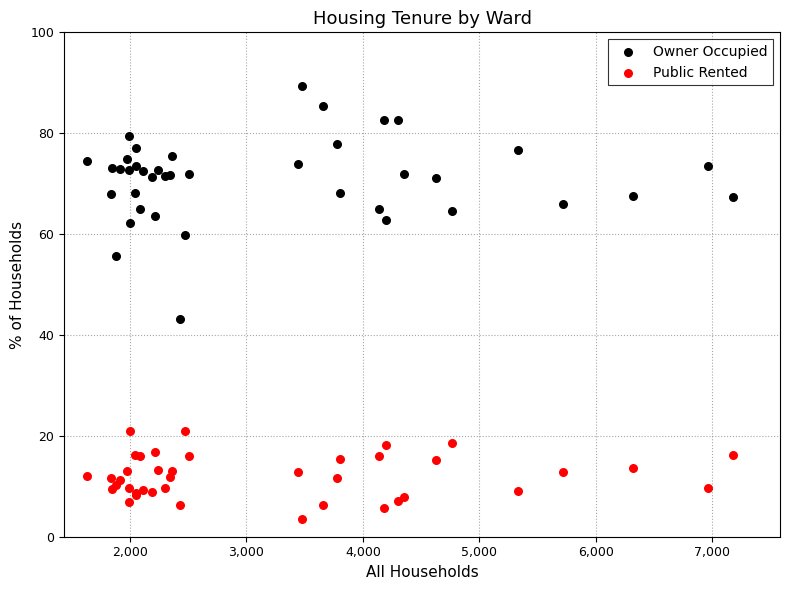

Across all series, what Y value is closest to 46?

43.2